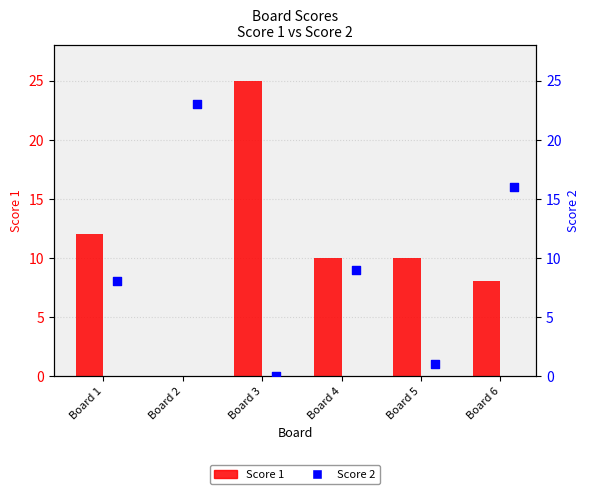

What are all the series names shown in the legend?

Score 1, Score 2